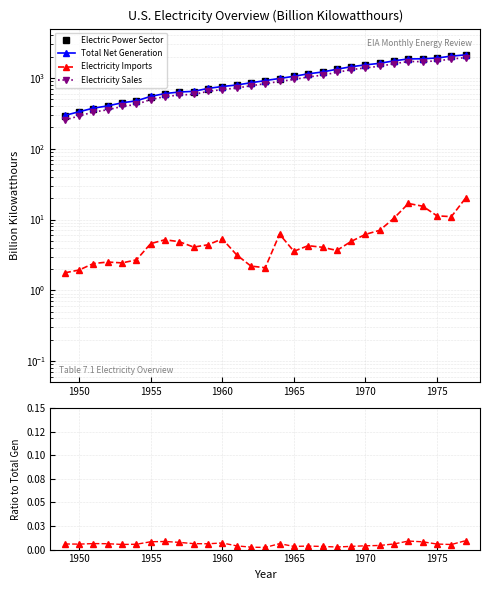

What is the difference between the highest and lowest values at 1953?

444.6